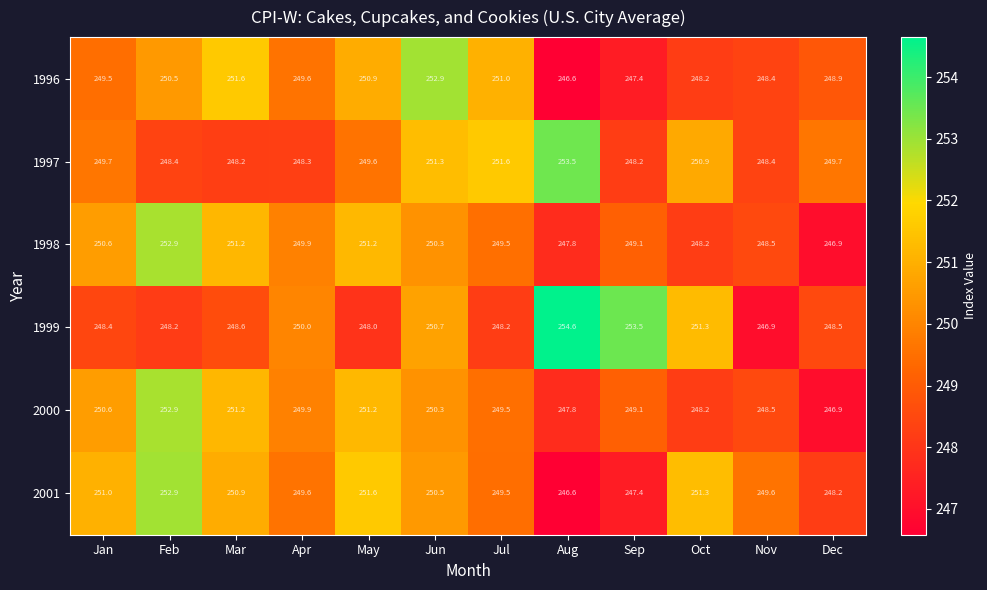

At which label does 1996 first exceed 249?

Jan